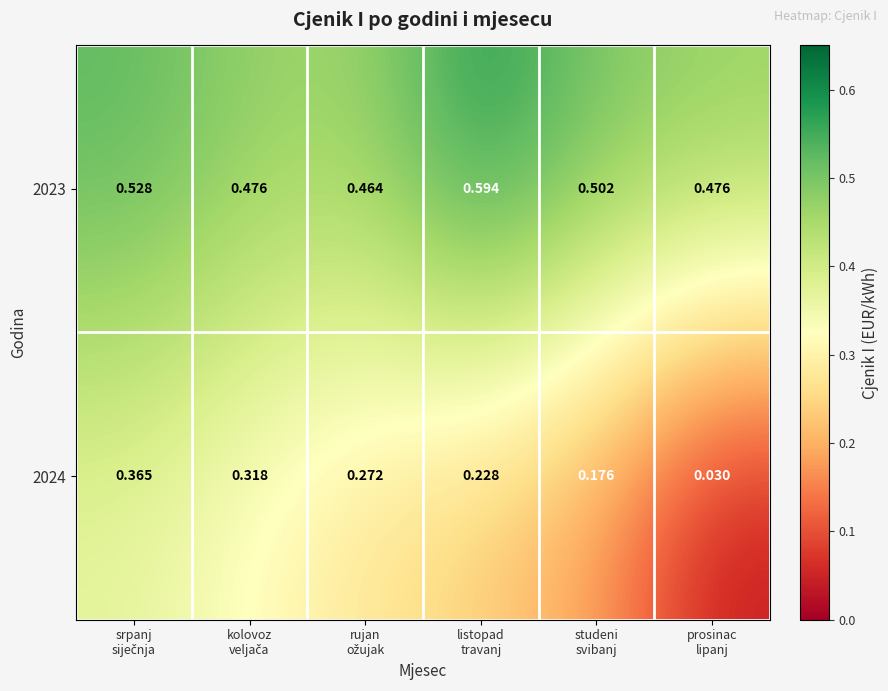

List the series in order of their overall mean, highest first.

2023, 2024